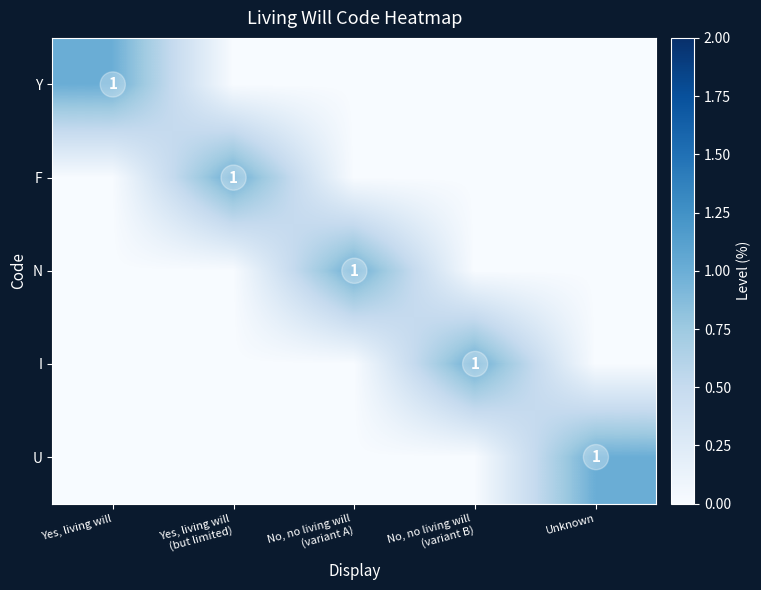

The U series shows 1 at Unknown. True or false?

True